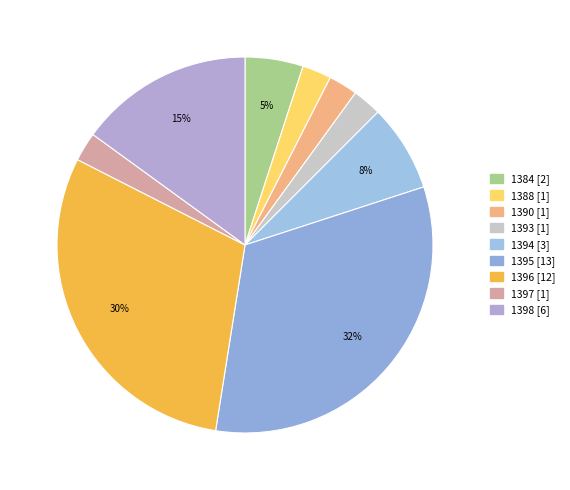

Is it true that 1395 is 32% of the pie?

True